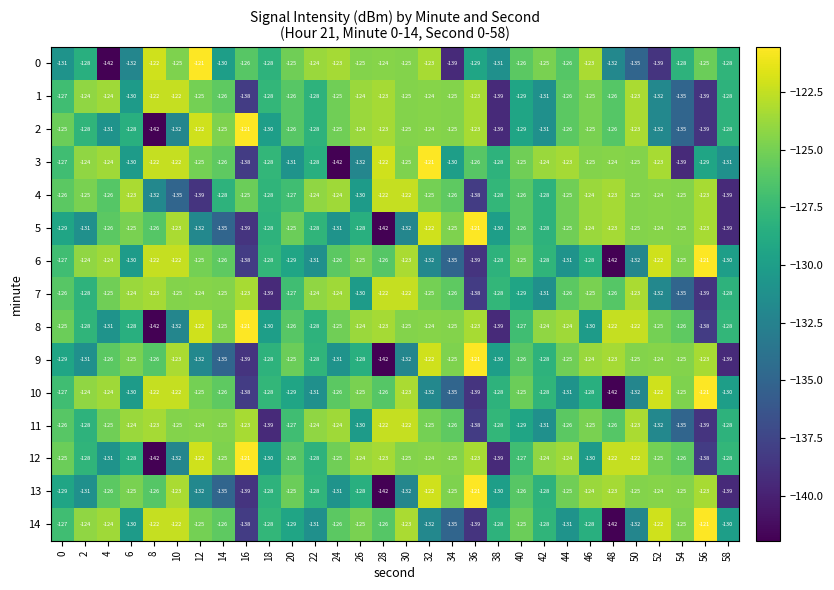

The 11 series shows -83 at 32. True or false?

False